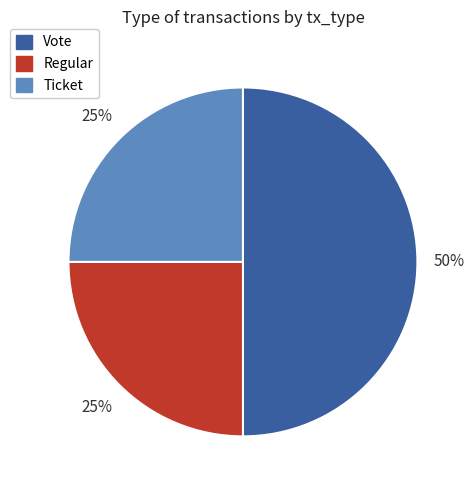

Which has a higher value, Ticket or Vote?

Vote